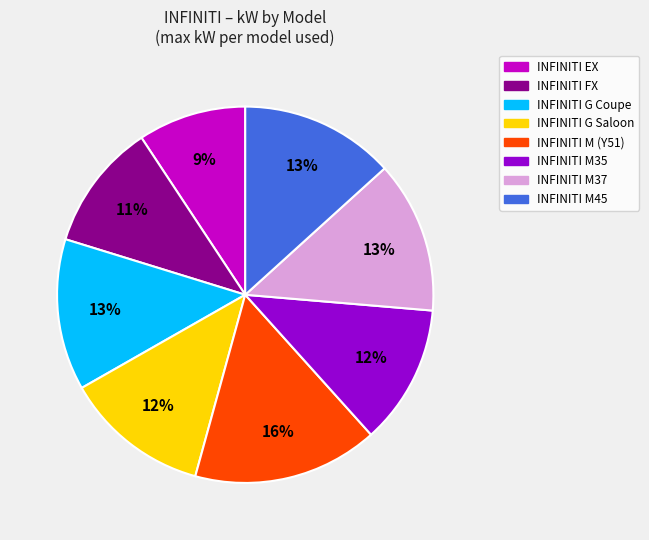

To the nearest percent, what is the difference between the largest and smallest slice percentages?

7%